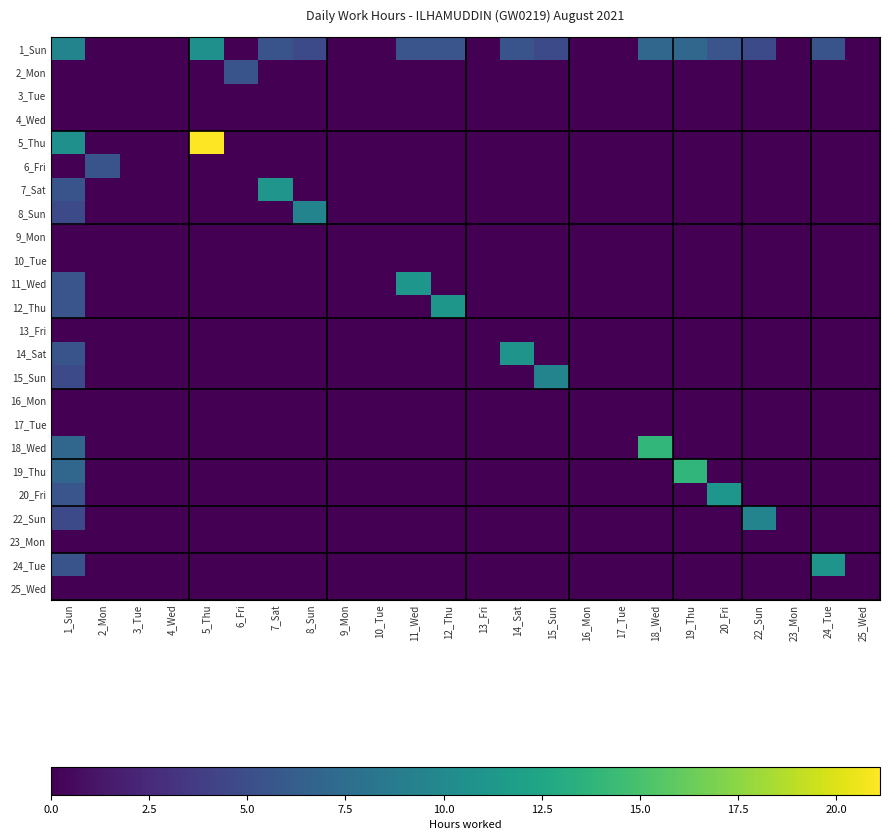

Which series has the largest range (max minus min)?

5_Thu